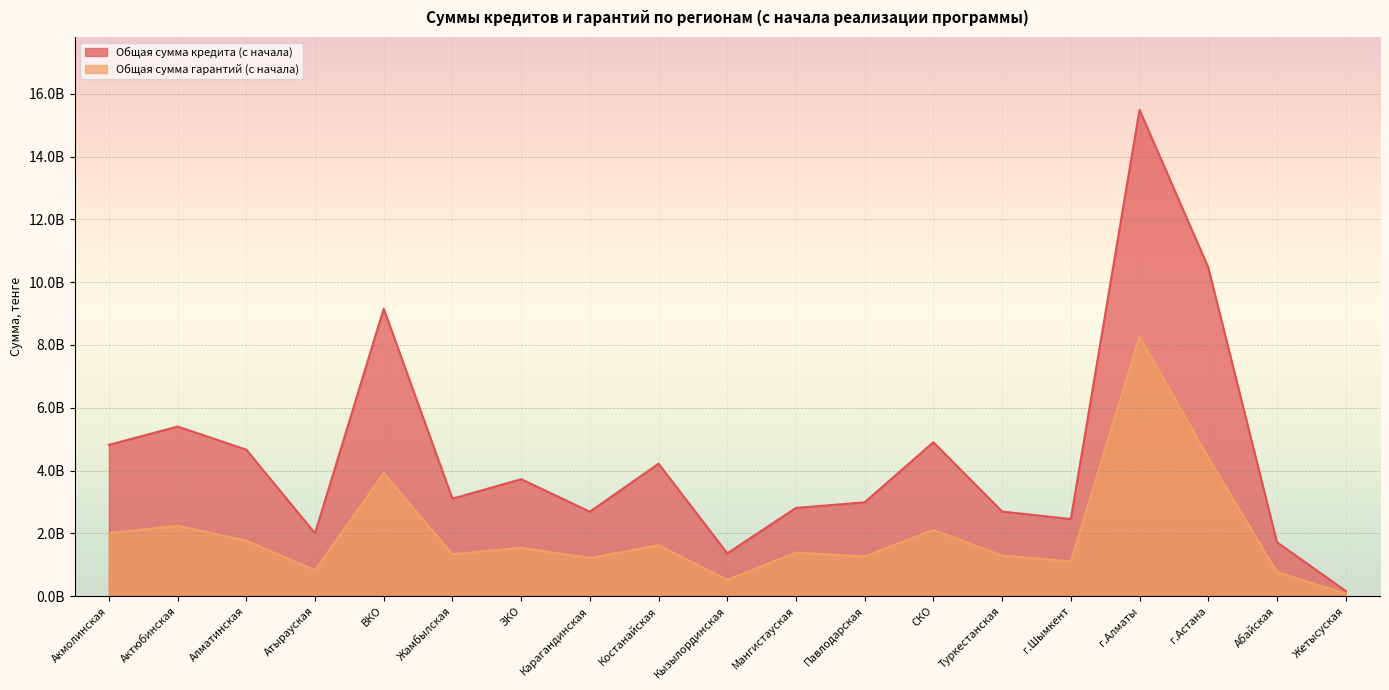

Is the value of Общая сумма гарантий (с начала) at Алматинская greater than the value of Общая сумма кредита (с начала) at Акмолинская?

No